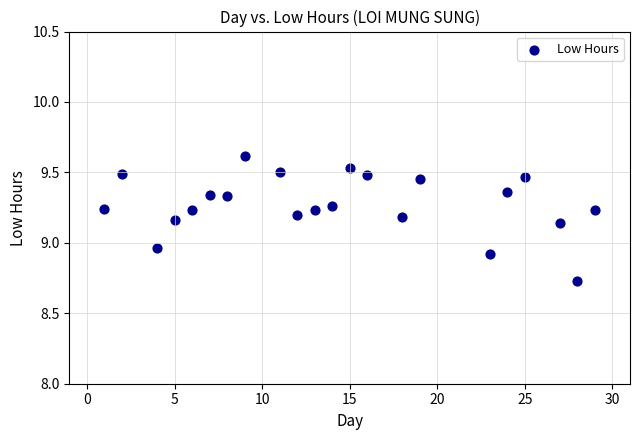

What is the range of Y values (max minus min)?

0.9